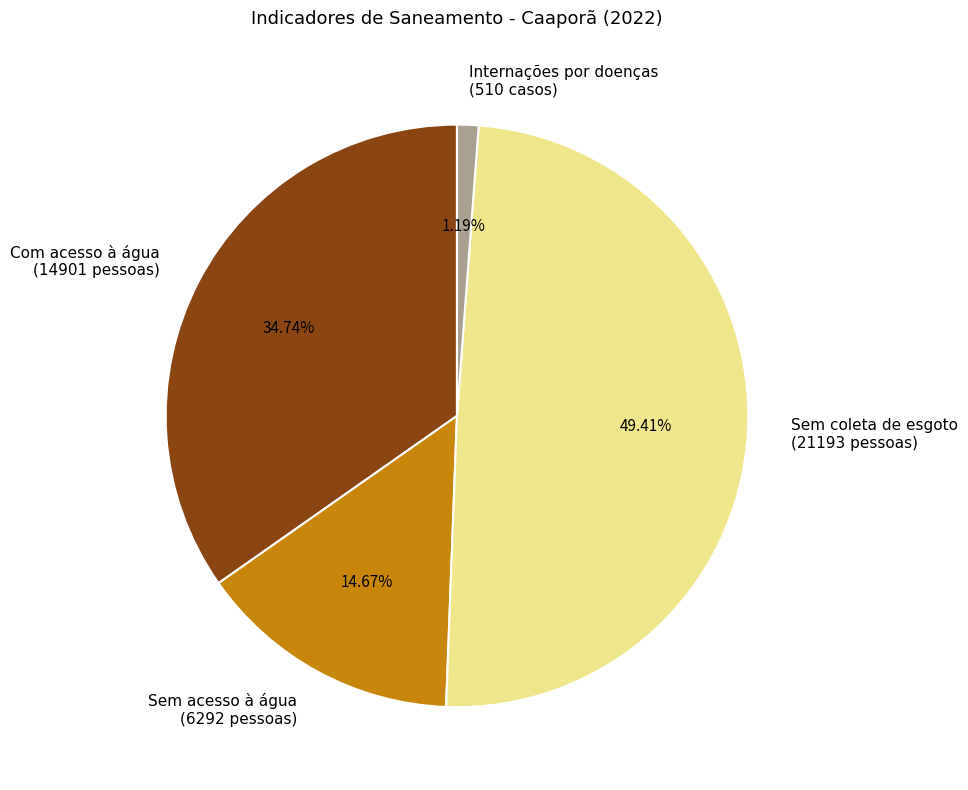

Rank the categories by value from lowest to highest.

Internações por doenças (510 casos), Sem acesso à água (6292 pessoas), Com acesso à água (14901 pessoas), Sem coleta de esgoto (21193 pessoas)